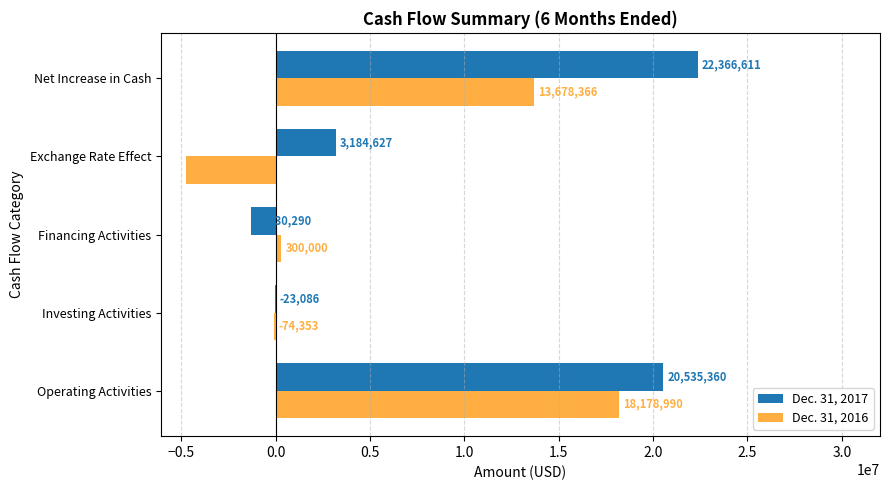

What is the total value across all series at Investing Activities?

-97439